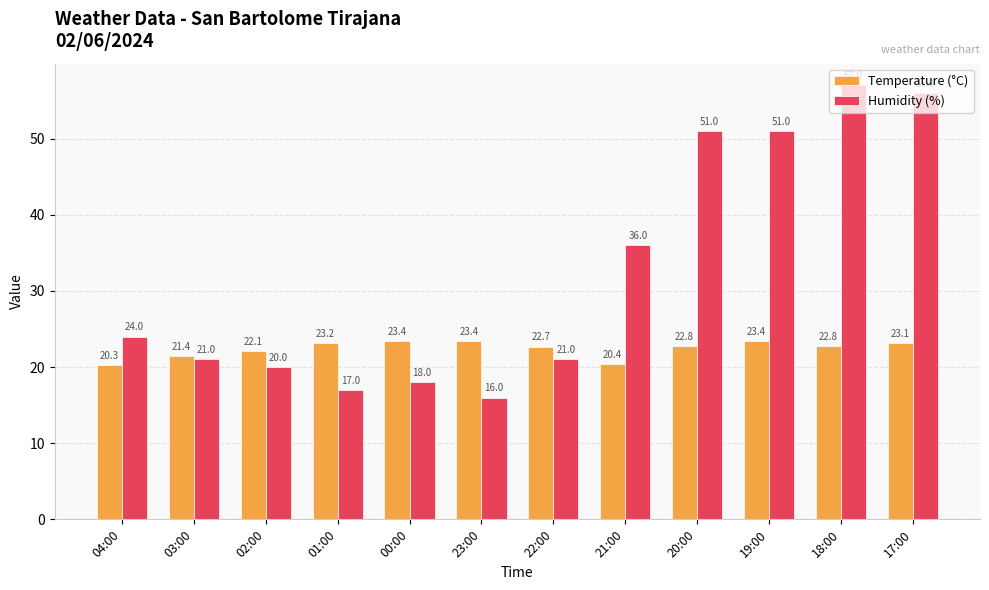

At which label is Humidity (%) closest to 36?

21:00